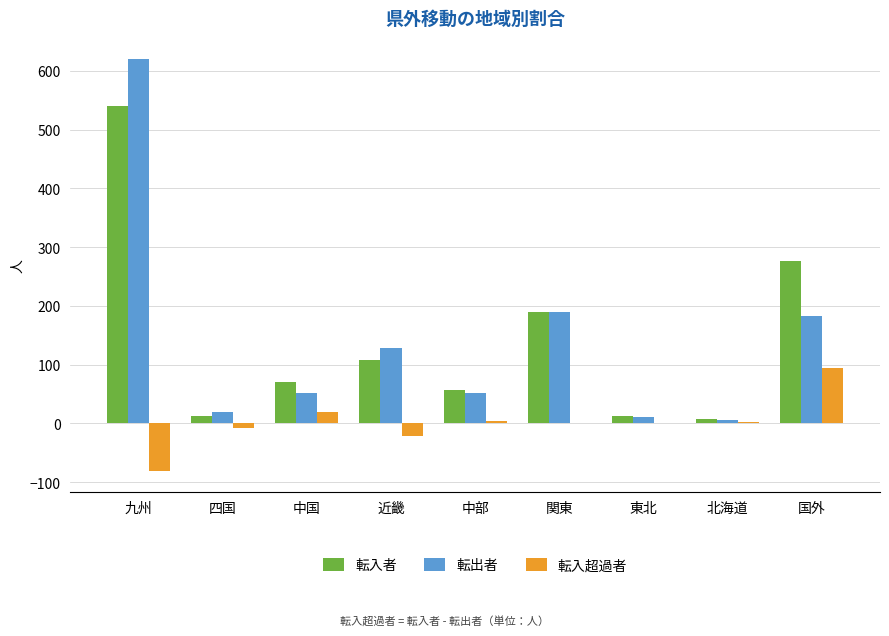

Between 中部 and 国外, which series saw the biggest shift?

転入者